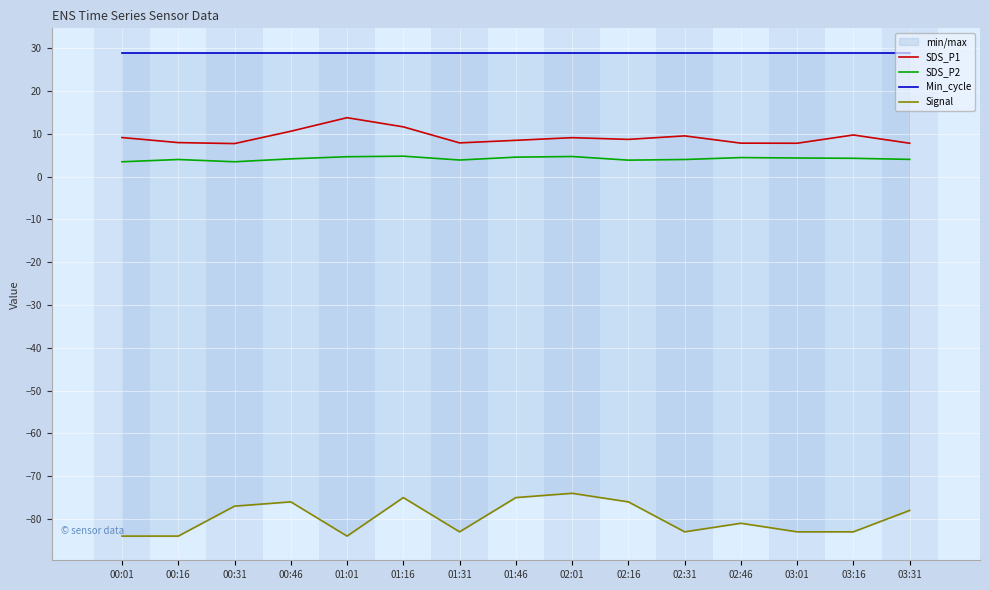

Which series has the widest spread of values?

Signal